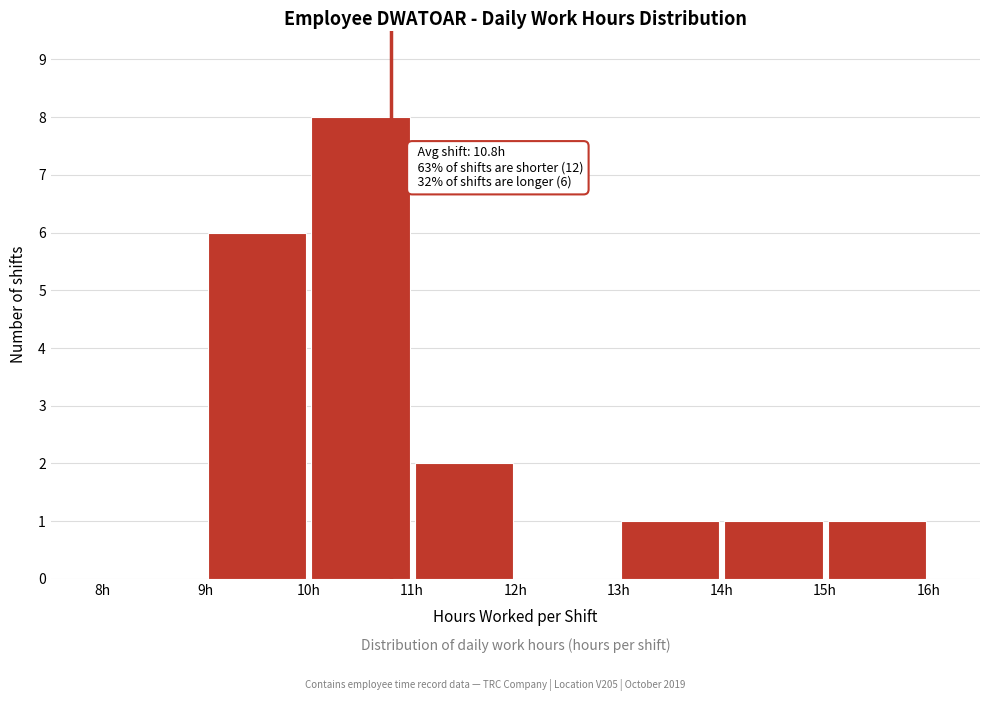

Over which range of the x-axis is the bar tallest?

10 to 11